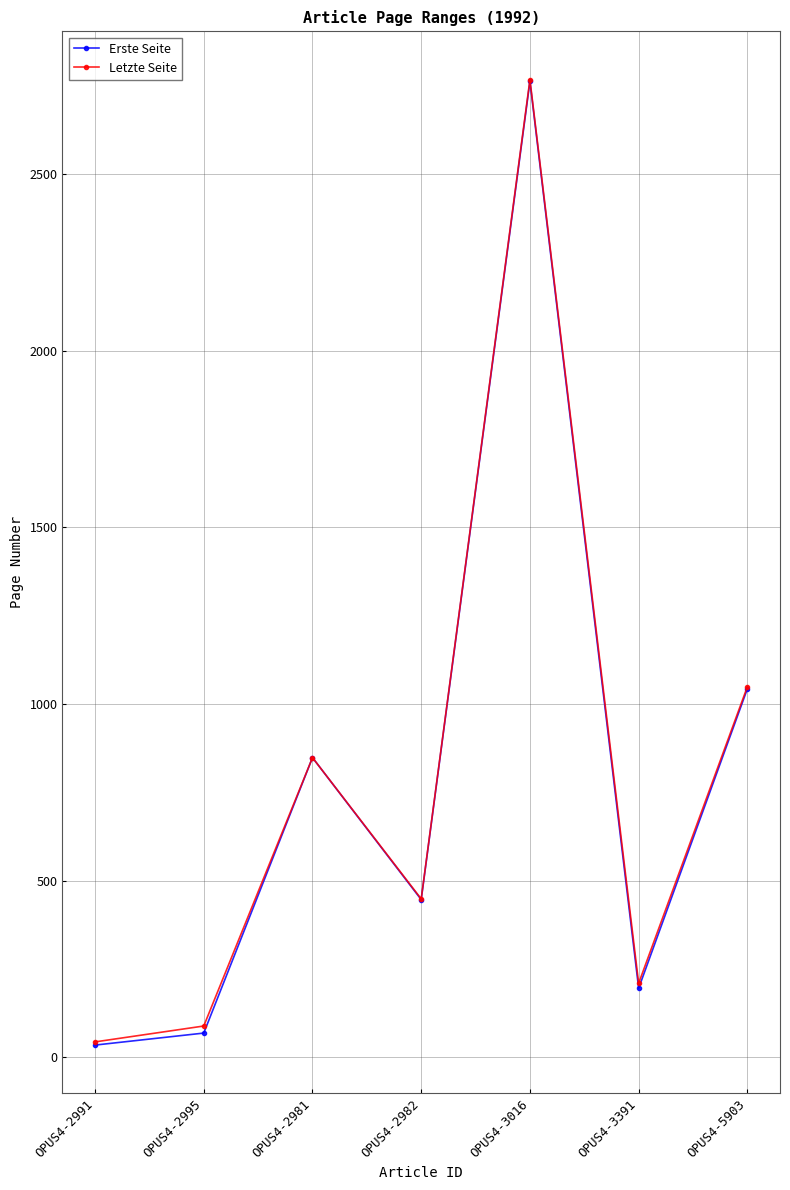

How many series are shown in this chart?

2